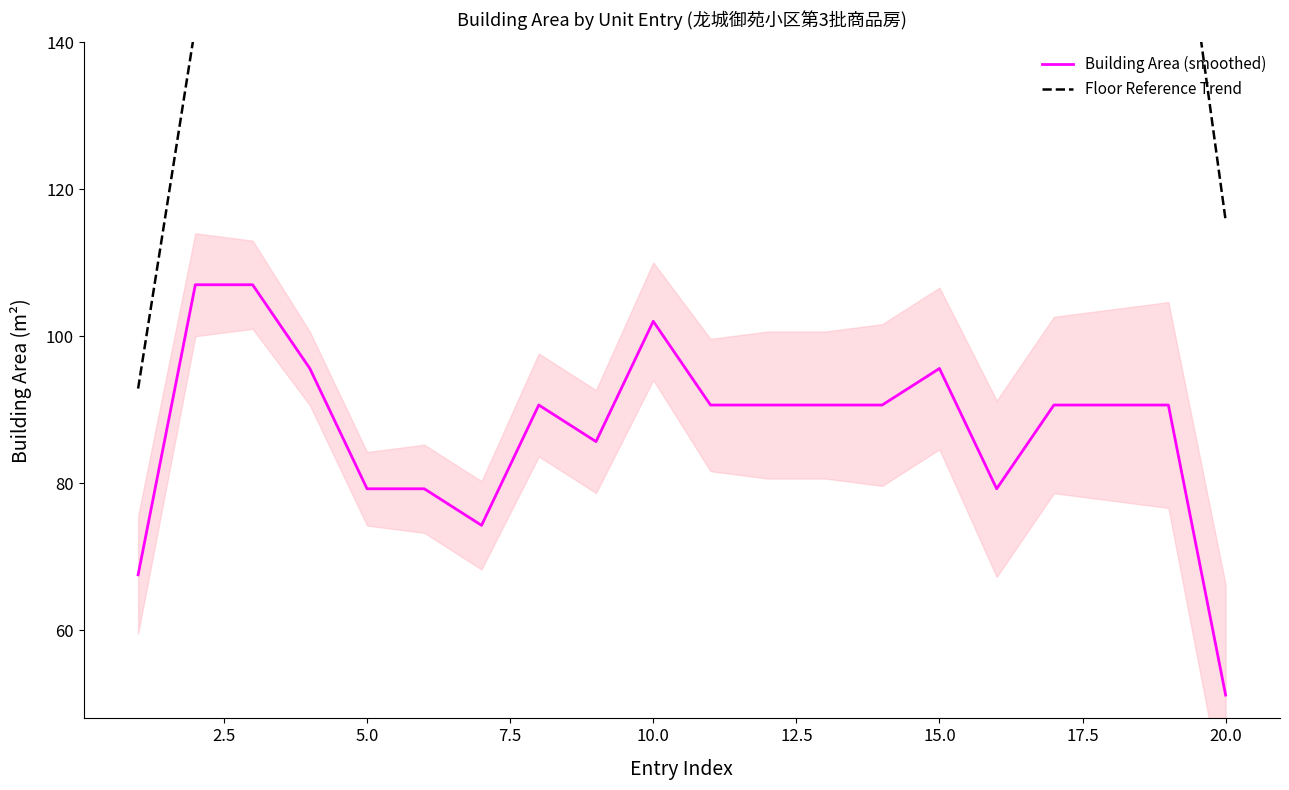

True or false: Building Area (smoothed) and Floor Reference Trend intersect in this chart.

False